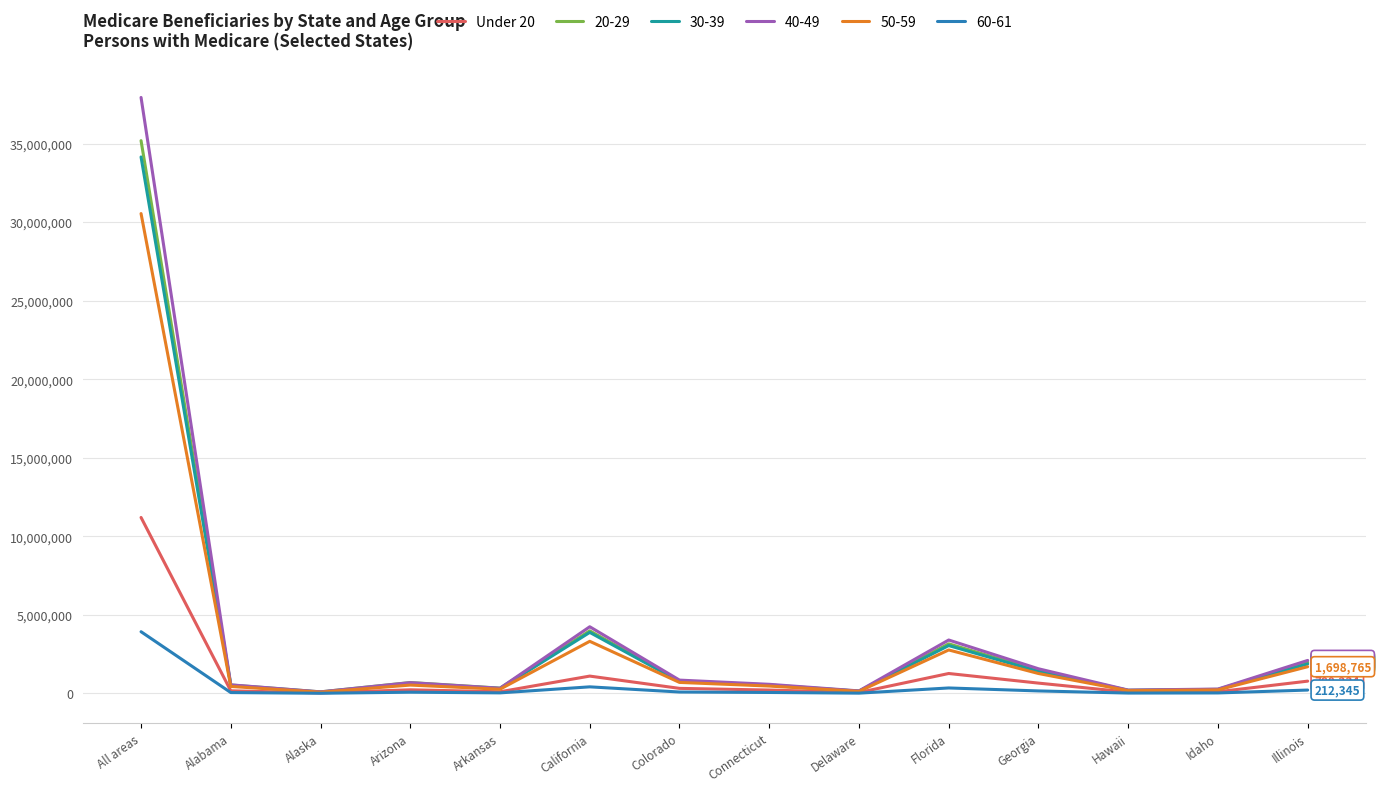

What is the greatest value displayed?

37941213